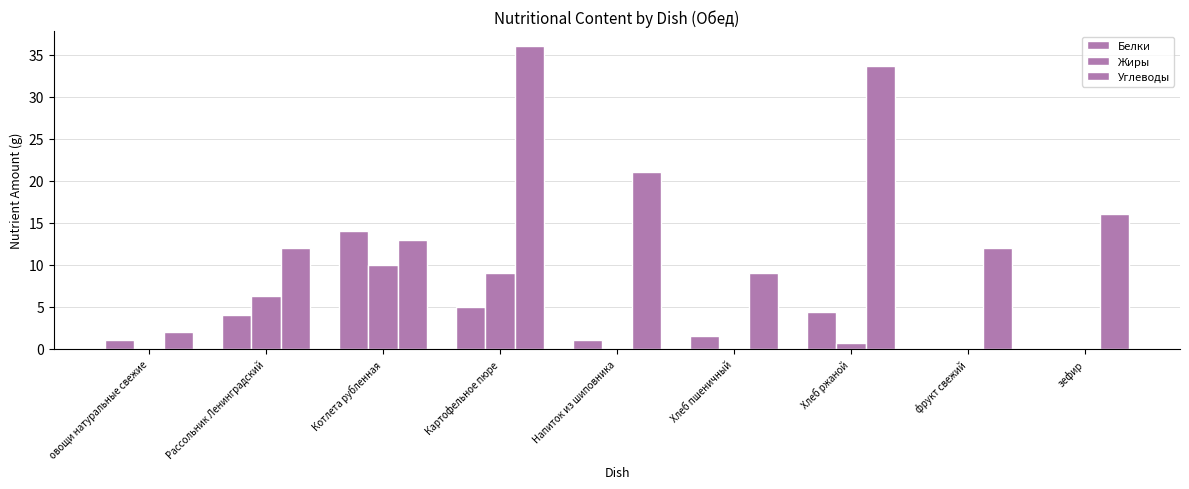

Reading left to right, transcribe all the data shown in this chart.

Белки: овощи натуральные свежие=1.0	Рассольник Ленинградский=4.0	Котлета рубленная=14.0	Картофельное пюре=5.0	Напиток из шиповника=1.0	Хлеб пшеничный=1.5	Хлеб ржаной=4.3	фрукт свежий=0.0	зефир=0.0
Жиры: овощи натуральные свежие=0.0	Рассольник Ленинградский=6.3	Котлета рубленная=10.0	Картофельное пюре=9.0	Напиток из шиповника=0.0	Хлеб пшеничный=0.0	Хлеб ржаной=0.7	фрукт свежий=0.0	зефир=0.0
Углеводы: овощи натуральные свежие=2.0	Рассольник Ленинградский=12.0	Котлета рубленная=13.0	Картофельное пюре=36.0	Напиток из шиповника=21.0	Хлеб пшеничный=9.0	Хлеб ржаной=33.7	фрукт свежий=12.0	зефир=16.0